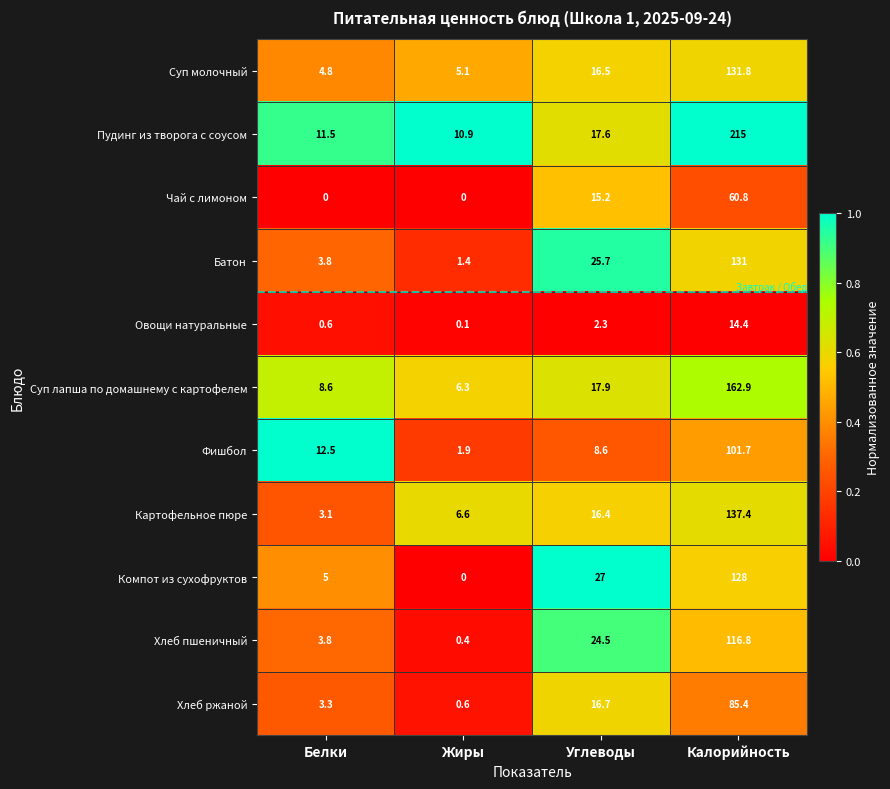

What value does the Суп молочный series have at Белки?

4.8